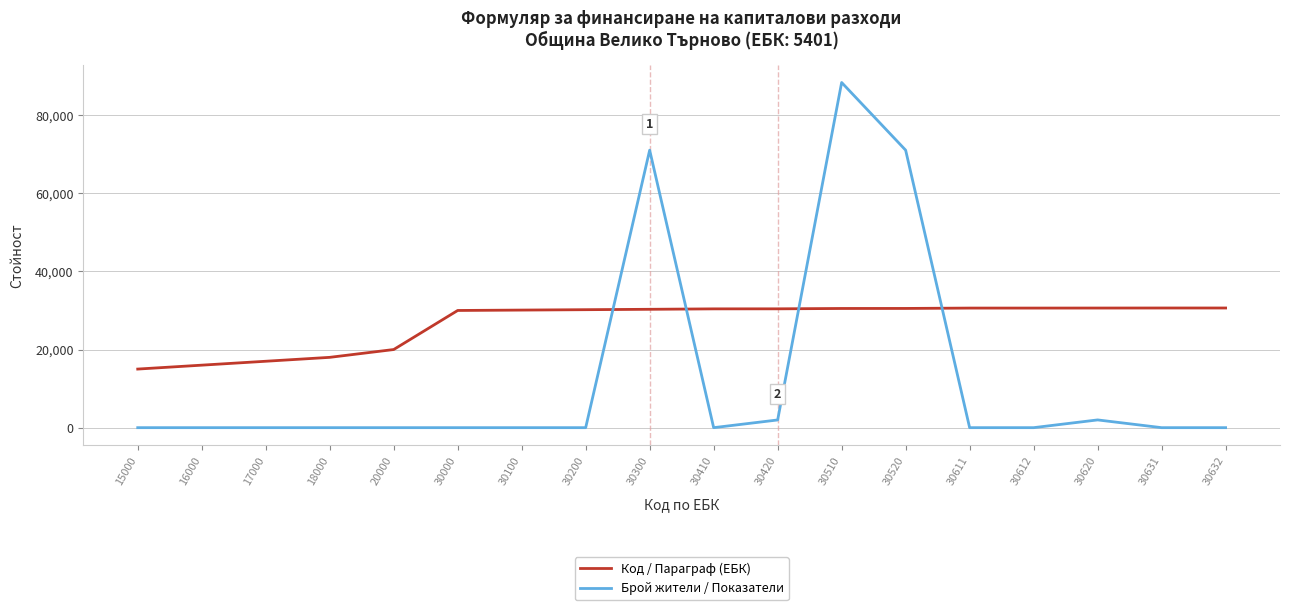

The value of Брой жители / Показатели at 30520 is 71033. True or false?

True